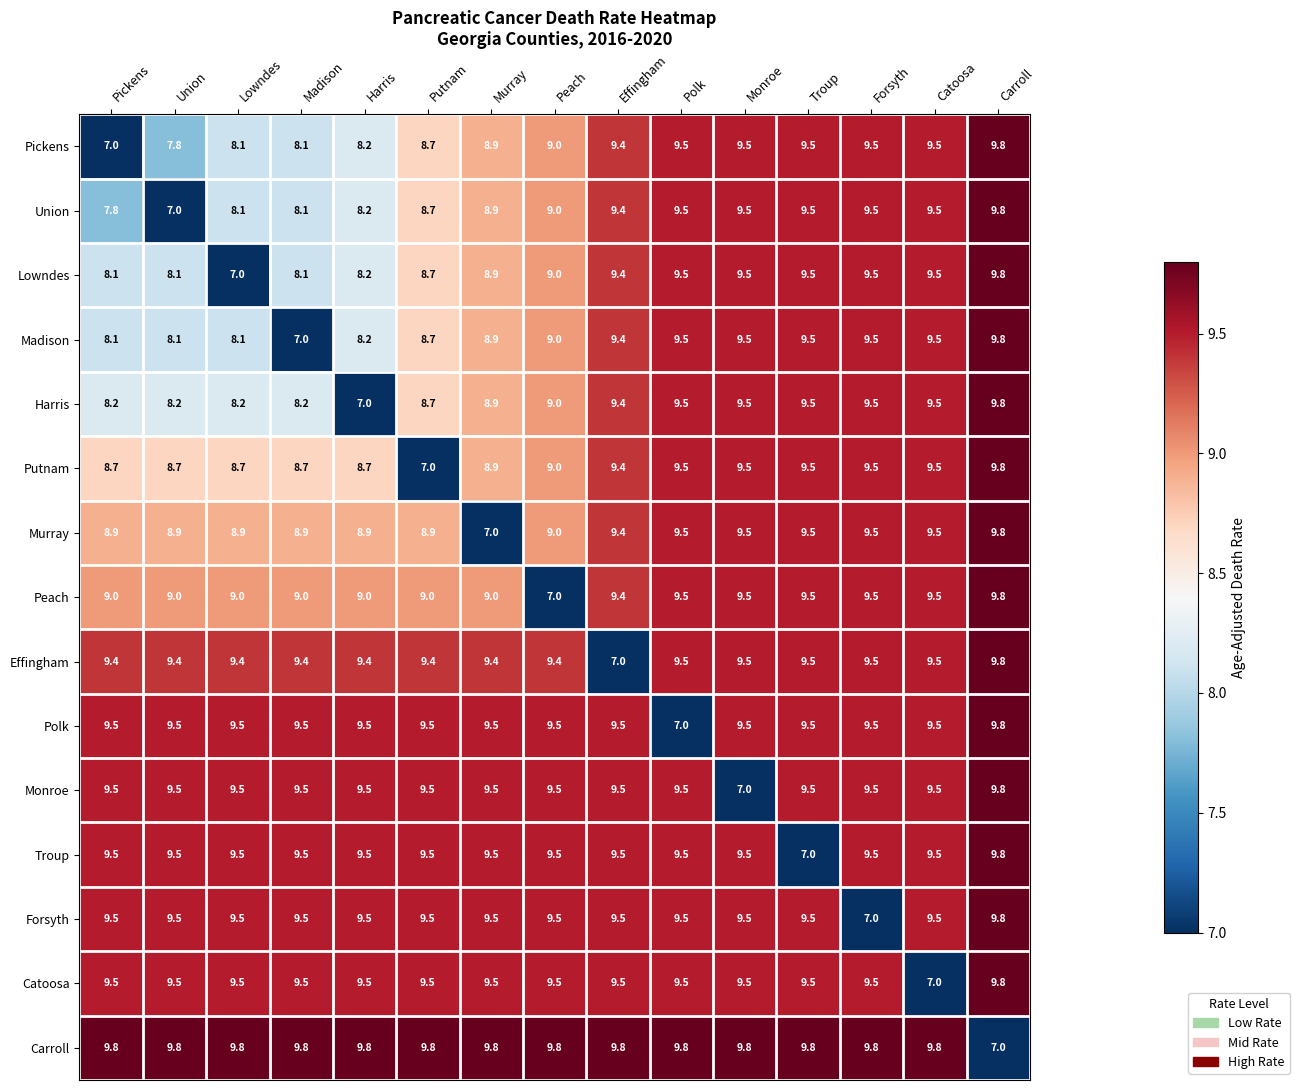

What is the difference between the highest and lowest values at Peach?

2.8